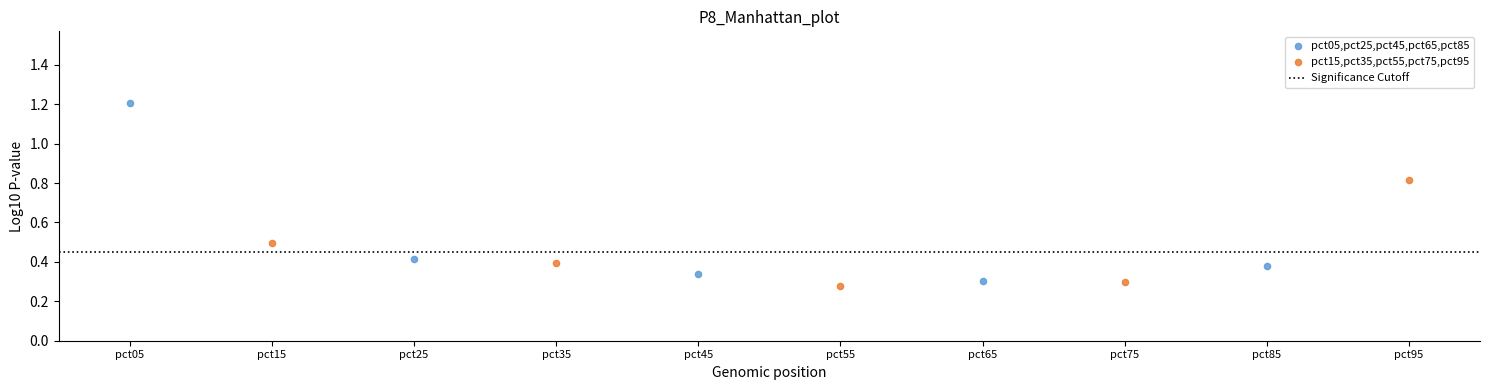

Which series contains the lowest Y value?

pct15,pct35,pct55,pct75,pct95